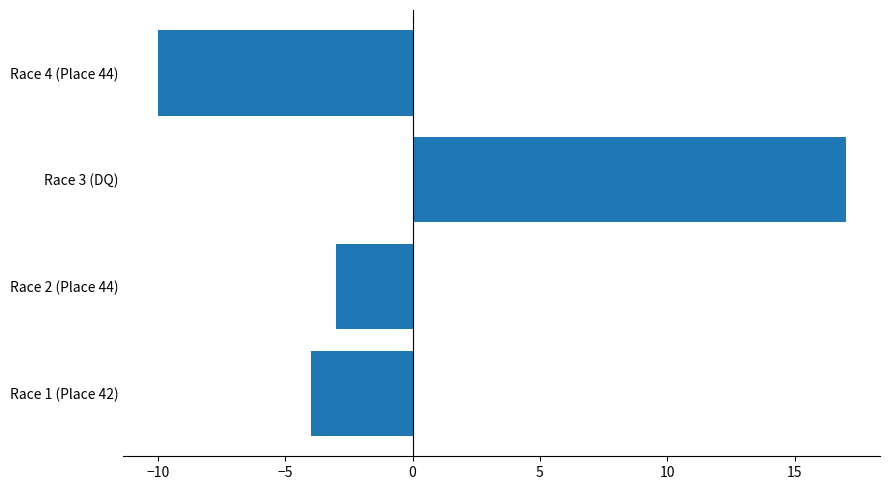

What is the difference between the maximum and minimum values?

27